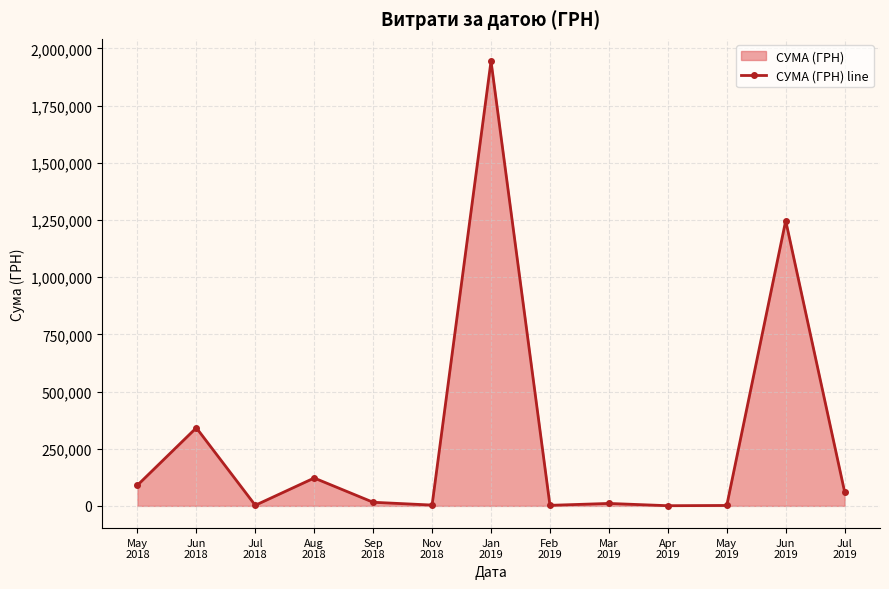

How many lines are shown in the chart?

1